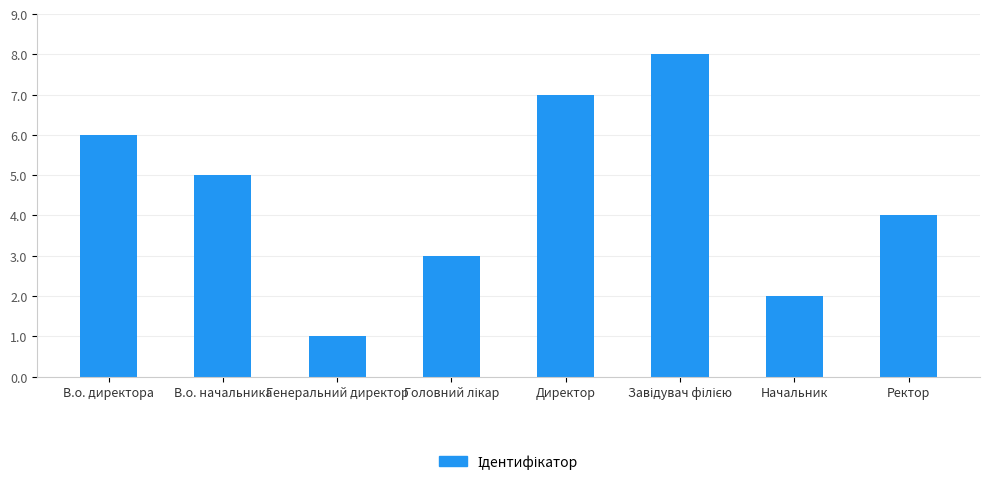

How many bars are there in total?

8